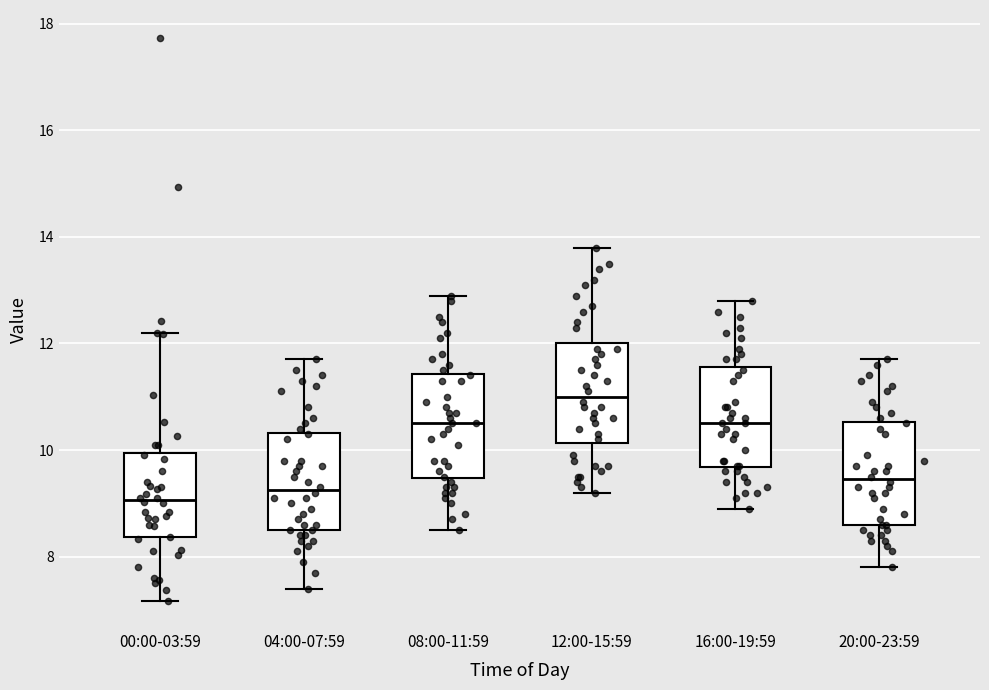

Reading left to right, transcribe this box plot: for each box, give where its median line is, the range the box spans, and where its two whiskers end, as read against the y-axis. The values are not printed on the chart, so give them approximately, as read against the axis.

00:00-03:59: median 9.0, box 8.4 to 10.0, whiskers 7.2 to 12.2
04:00-07:59: median 9.2, box 8.6 to 10.4, whiskers 7.4 to 11.8
08:00-11:59: median 10.6, box 9.4 to 11.4, whiskers 8.6 to 13.0
12:00-15:59: median 11.0, box 10.2 to 12.0, whiskers 9.2 to 13.8
16:00-19:59: median 10.6, box 9.6 to 11.6, whiskers 9.0 to 12.8
20:00-23:59: median 9.4, box 8.6 to 10.6, whiskers 7.8 to 11.8